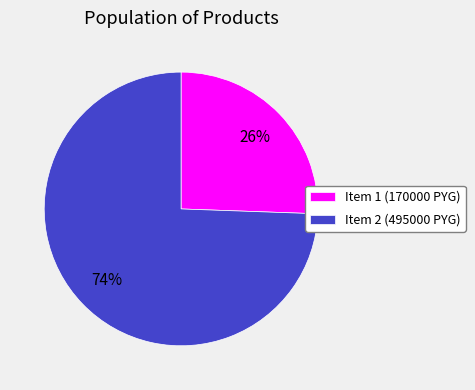

Which slice represents more than half of the pie?

Item 2 (495000 PYG)